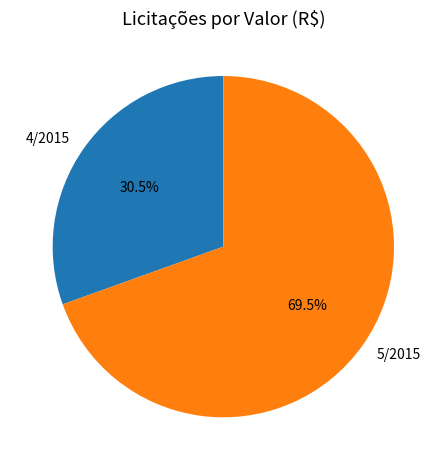

What is the smallest slice in the pie chart?

4/2015